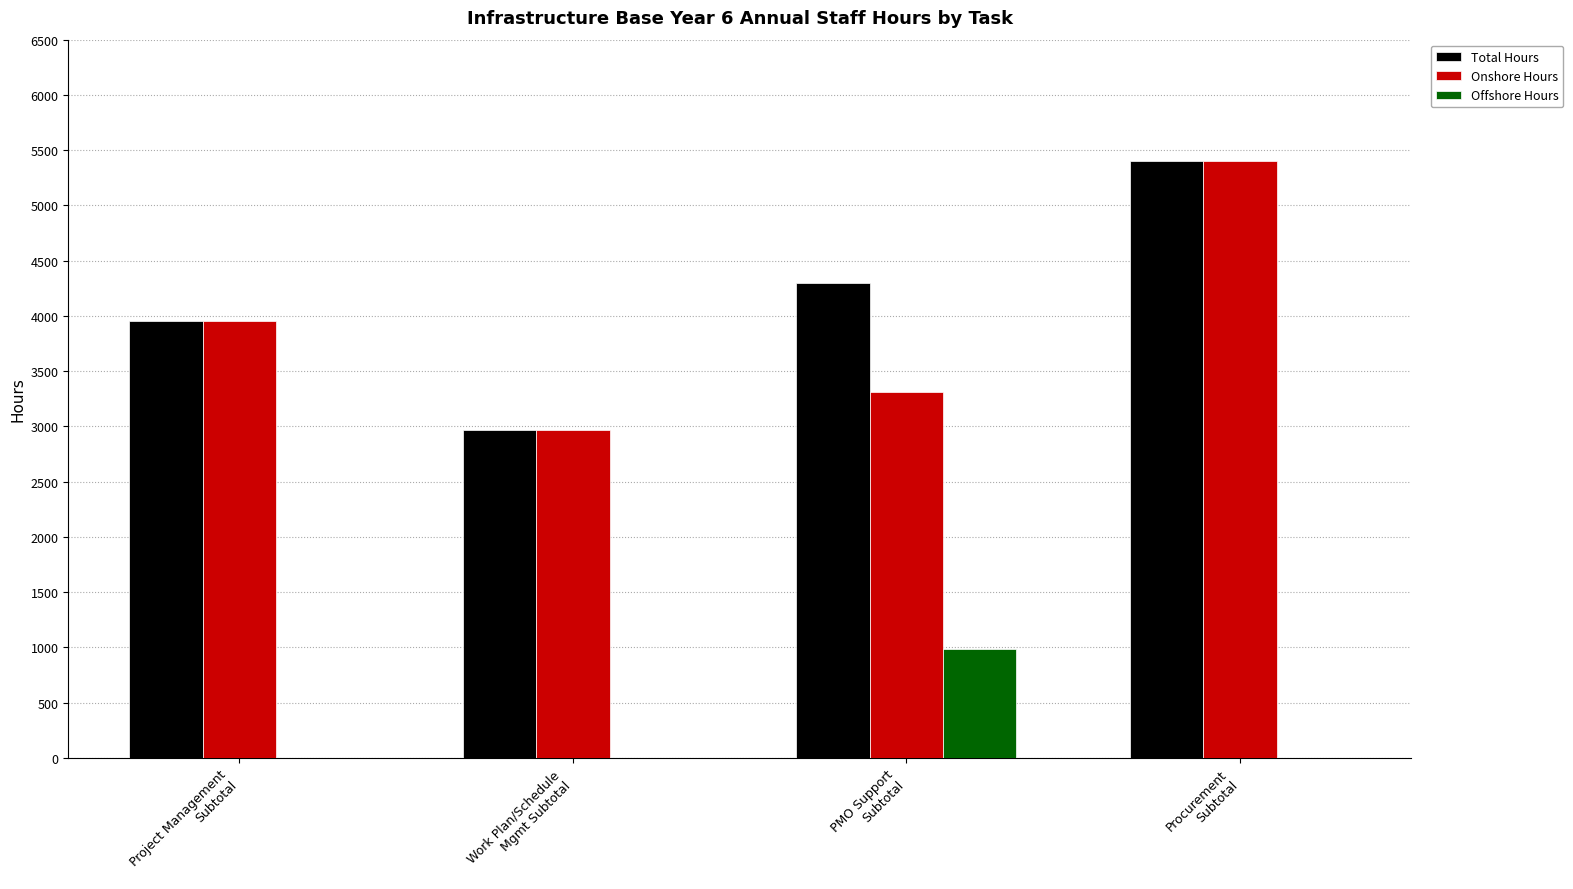

What is the highest value of the Total Hours series?

5403.4